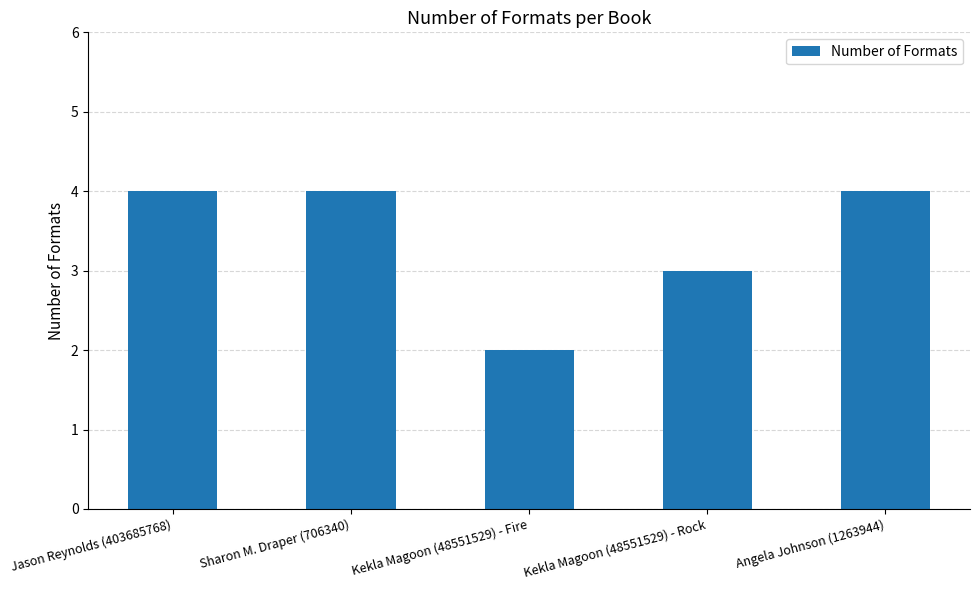

What is the greatest value displayed?

4